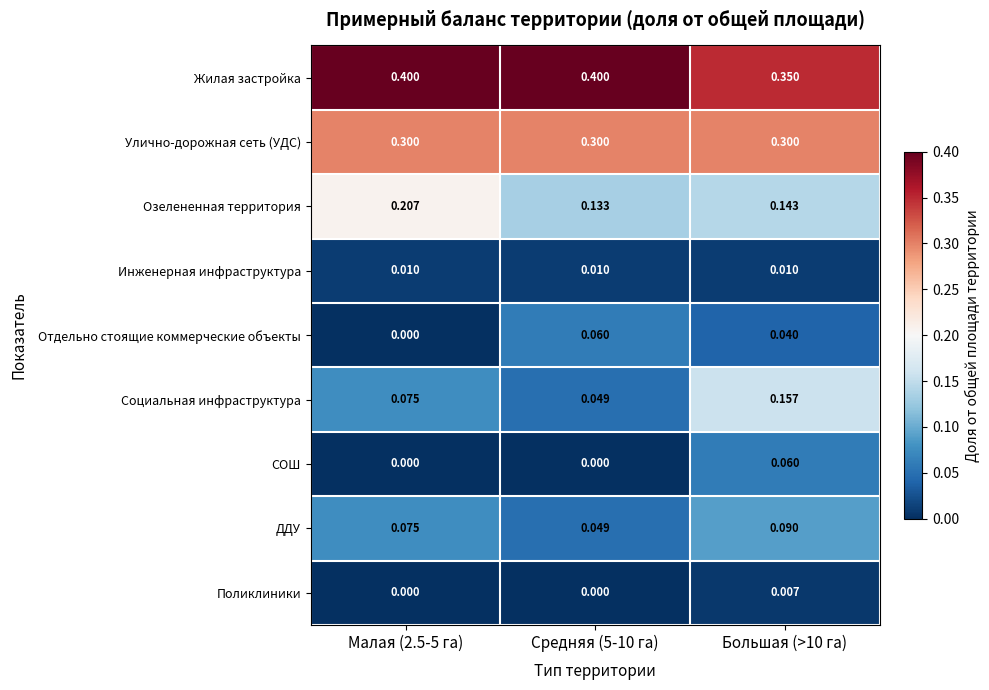

Which series has the largest range (max minus min)?

Социальная инфраструктура